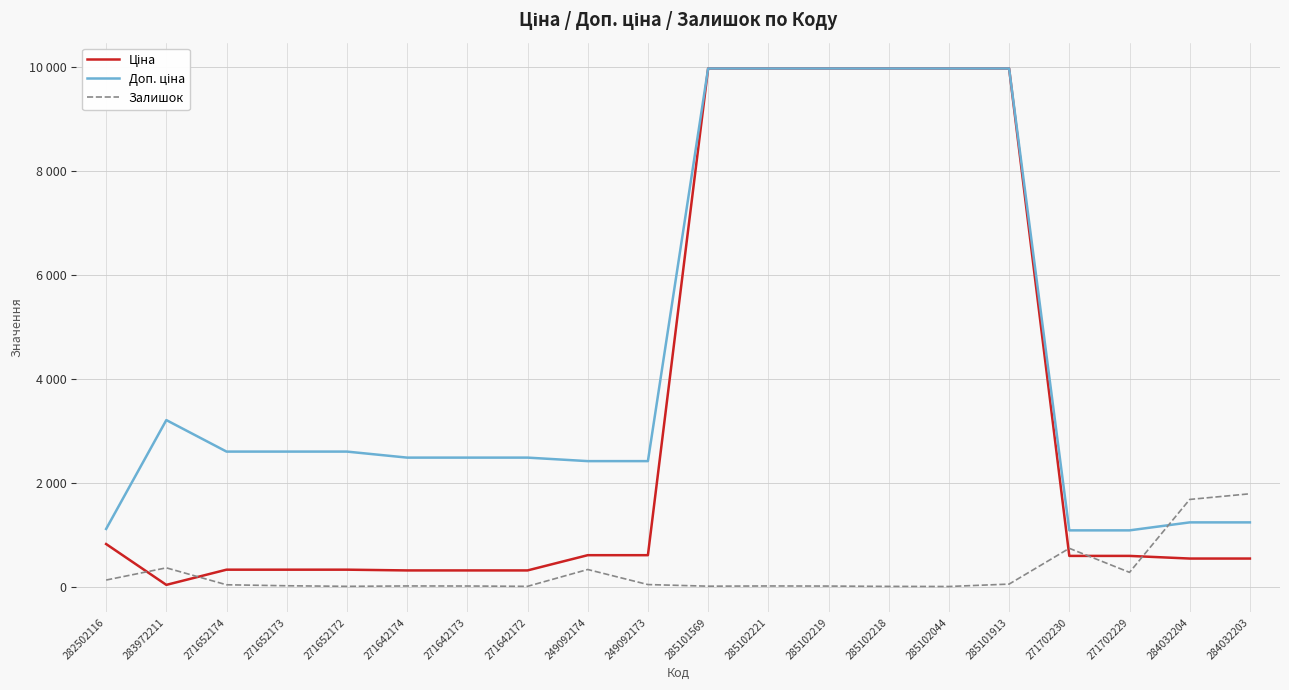

Does the chart display data point markers on the line(s)?

No